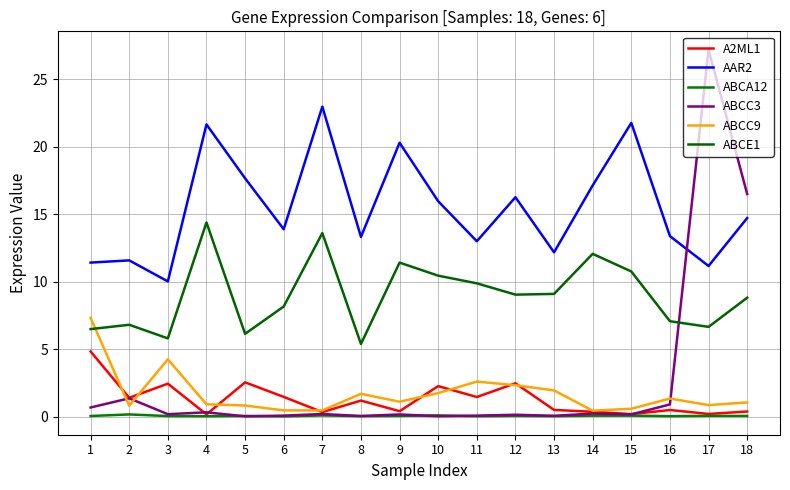

Does the chart have visible grid lines?

Yes